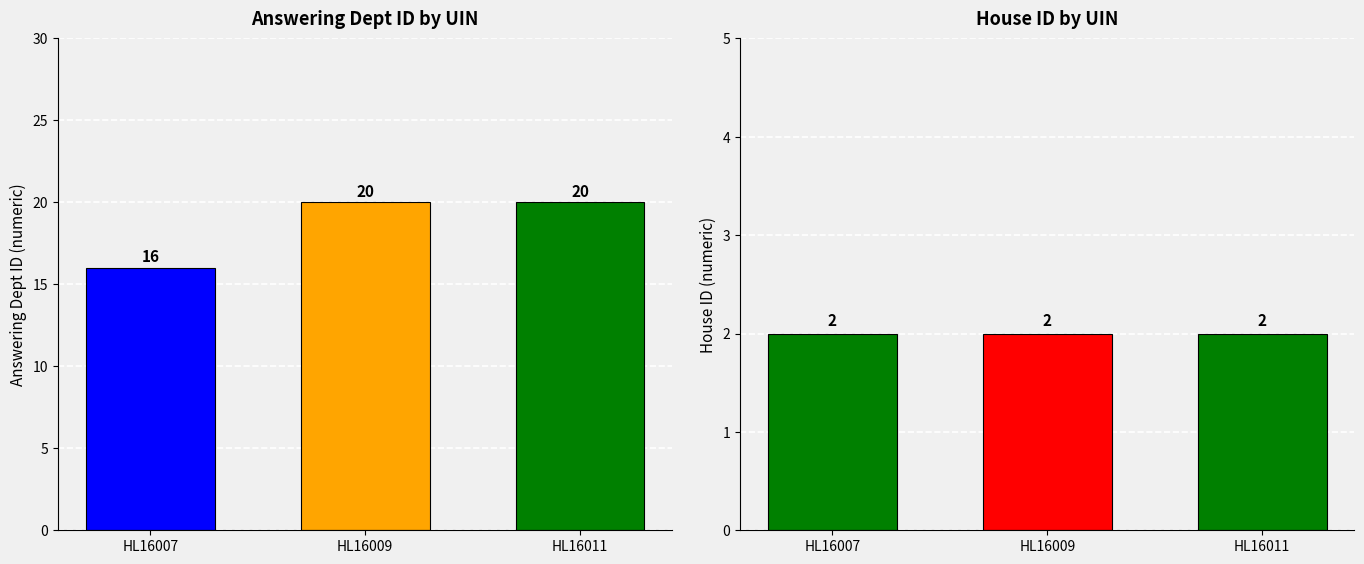

What is the highest value of the answering dept id series?

20